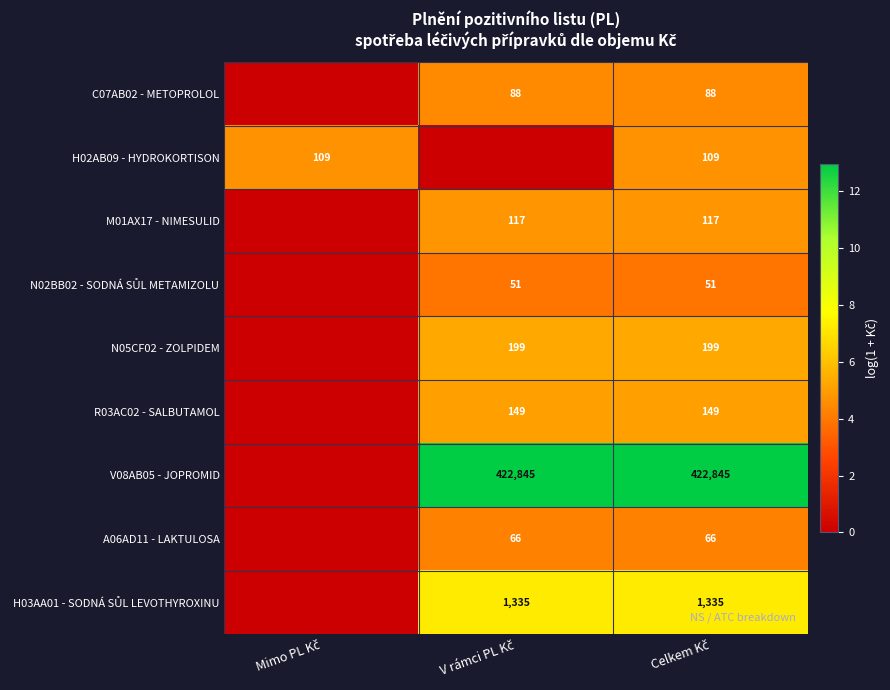

Which series has the widest spread of values?

V08AB05 - JOPROMID